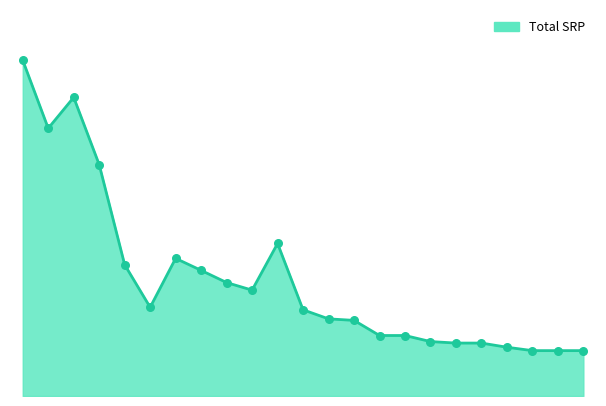

Is this an area chart (filled region under the line)?

Yes